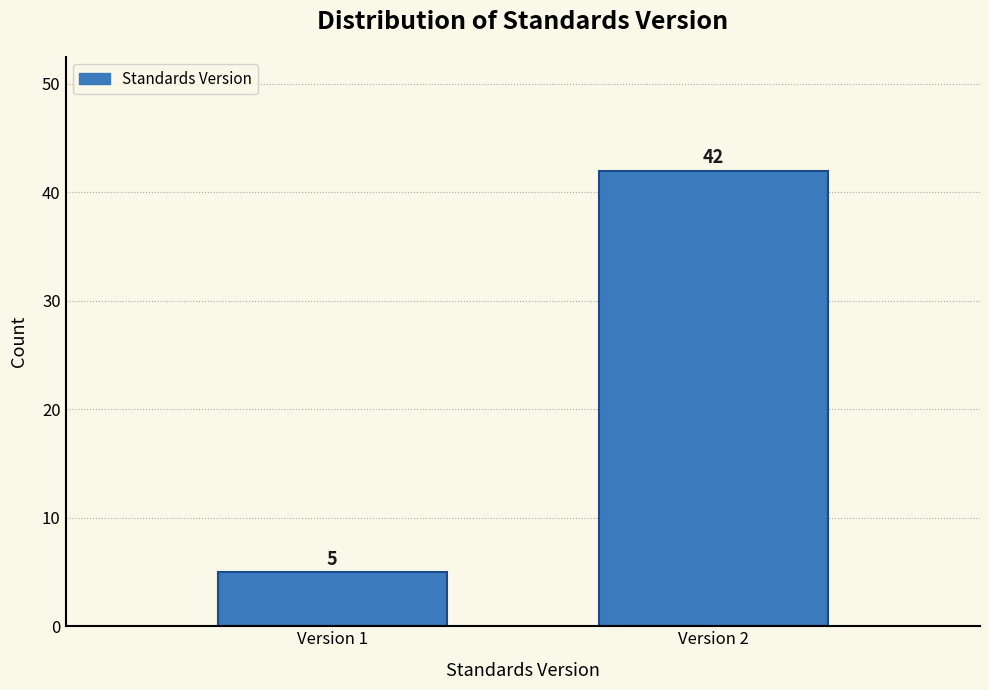

Reading left to right, extract all data points from this chart.

Version 1=5	Version 2=42